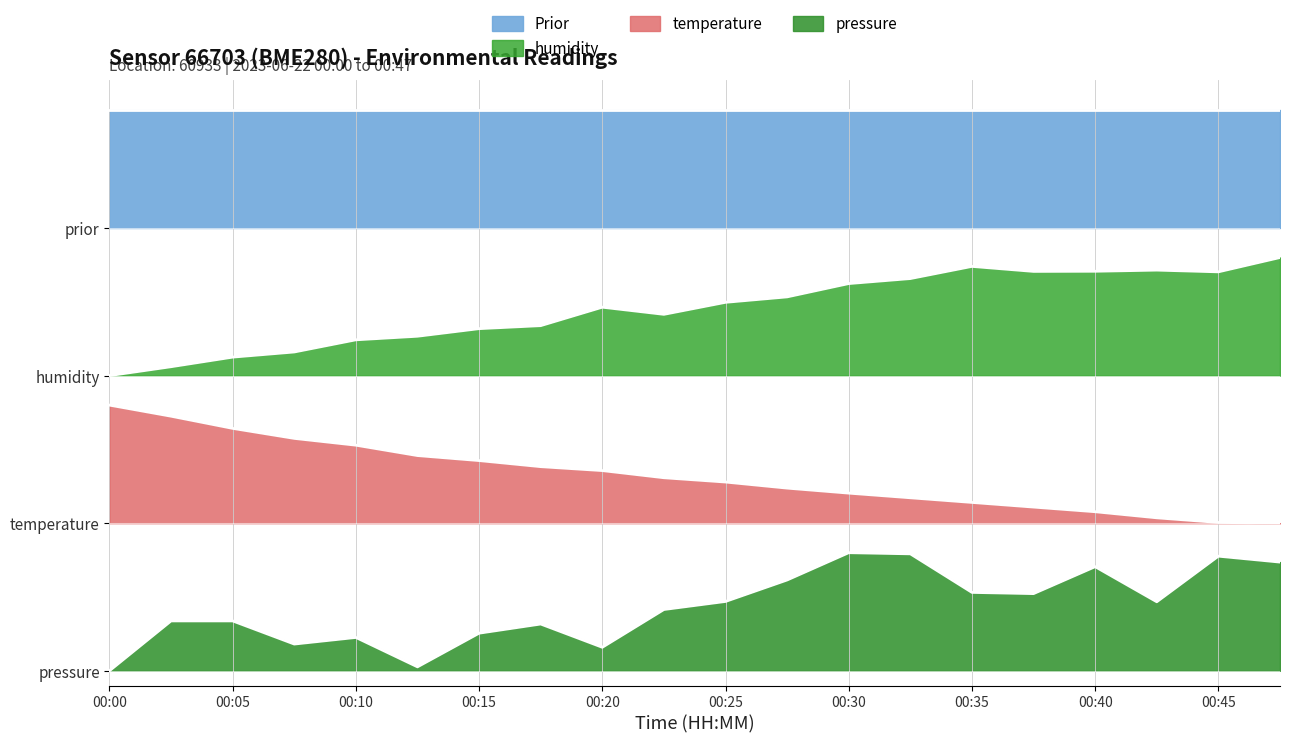

At which label does pressure_norm reach its peak?

00:30